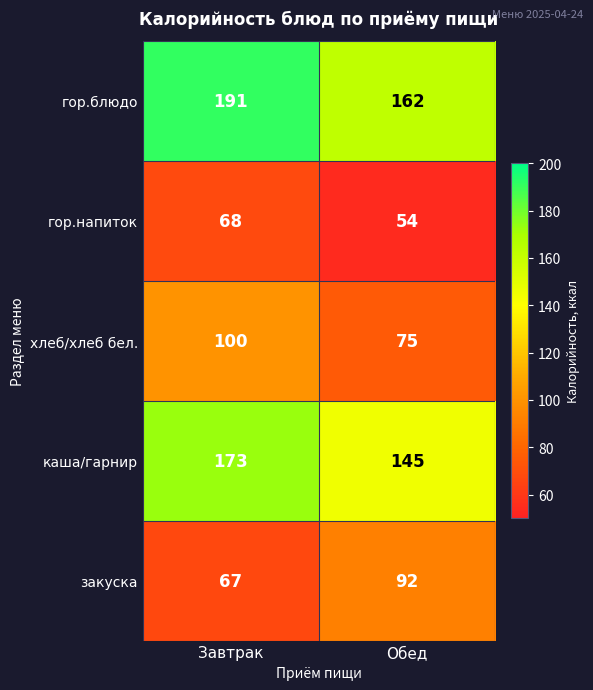

True or false: гор.напиток has a value of 23 at Завтрак.

False